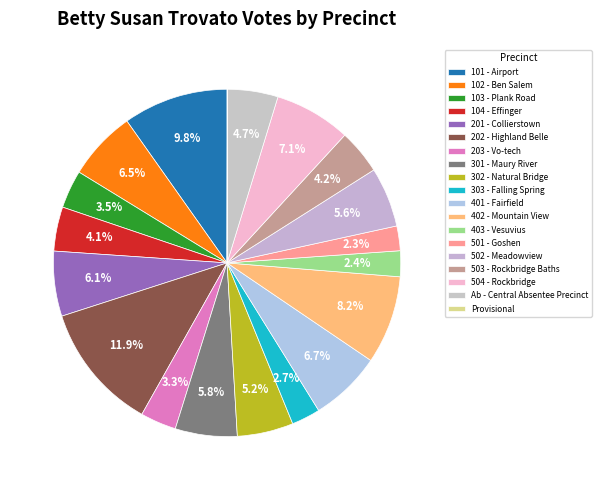

The 201 - Collierstown slice represents 21% of the pie. True or false?

False